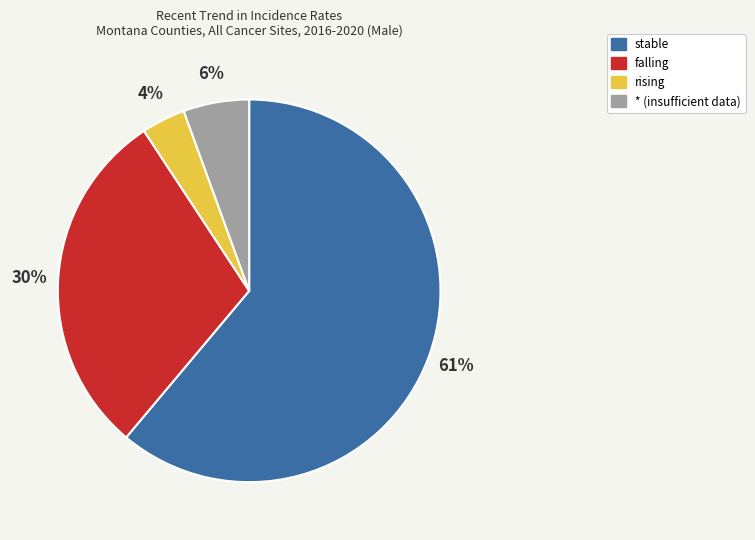

Does any single category account for the majority?

Yes